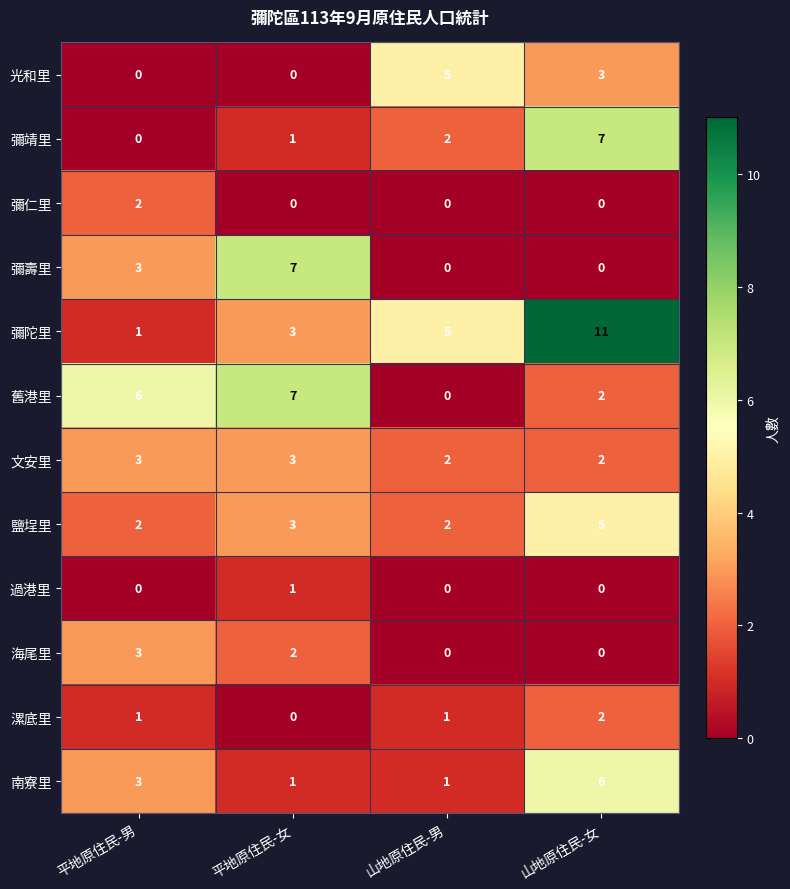

Which category has the lowest value in the 彌靖里 series?

平地原住民-男